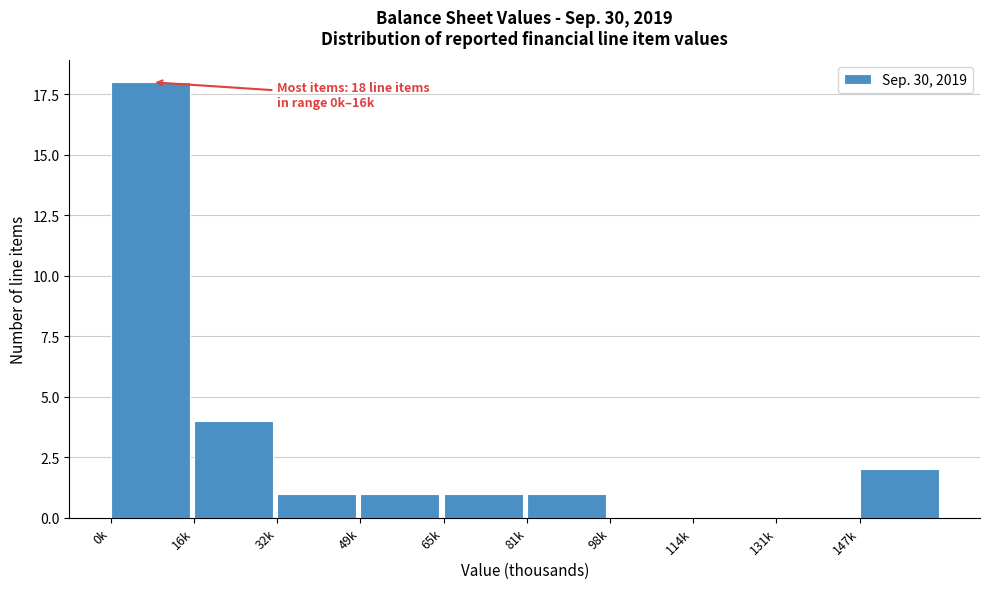

Reading right to left, extract all data points from this chart.

147k=2	131k=0	114k=0	98k=0	81k=1	65k=1	49k=1	32k=1	16k=4	0k=18